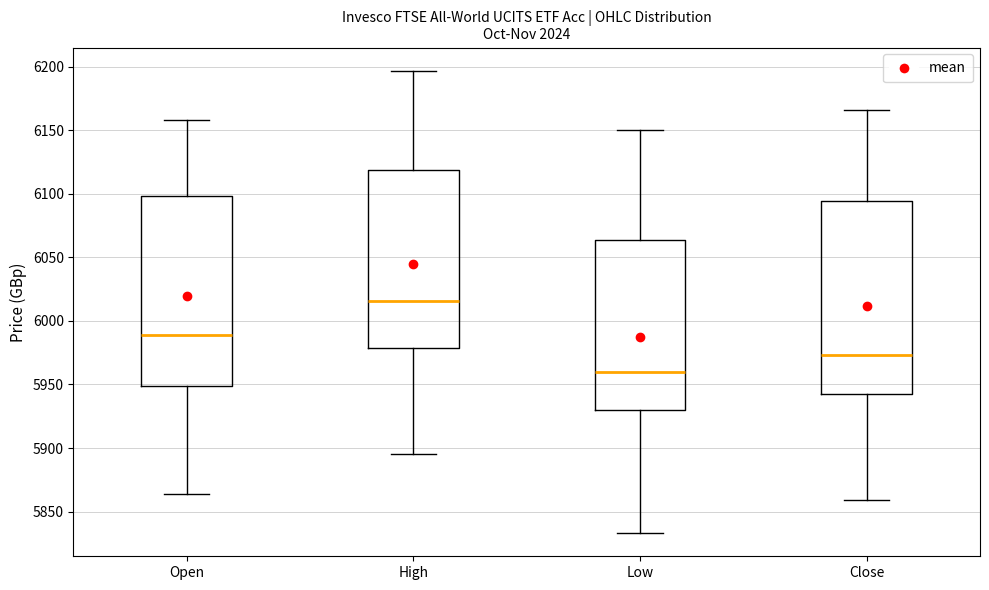

Which box has the highest median line?

High